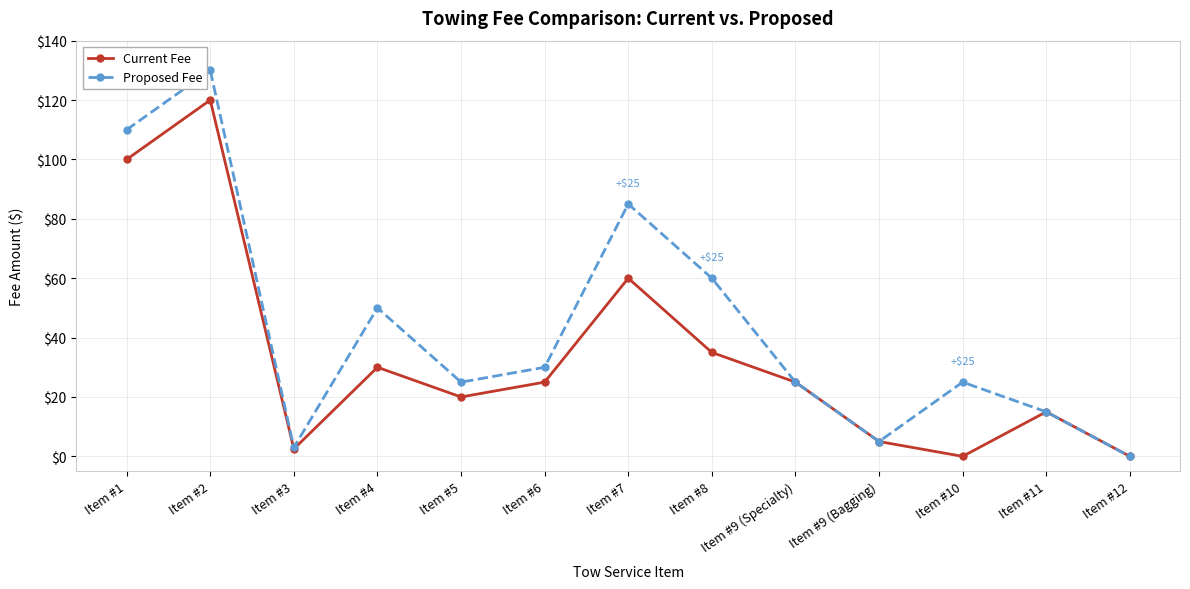

At how many categories does at least one series exceed 113?

1